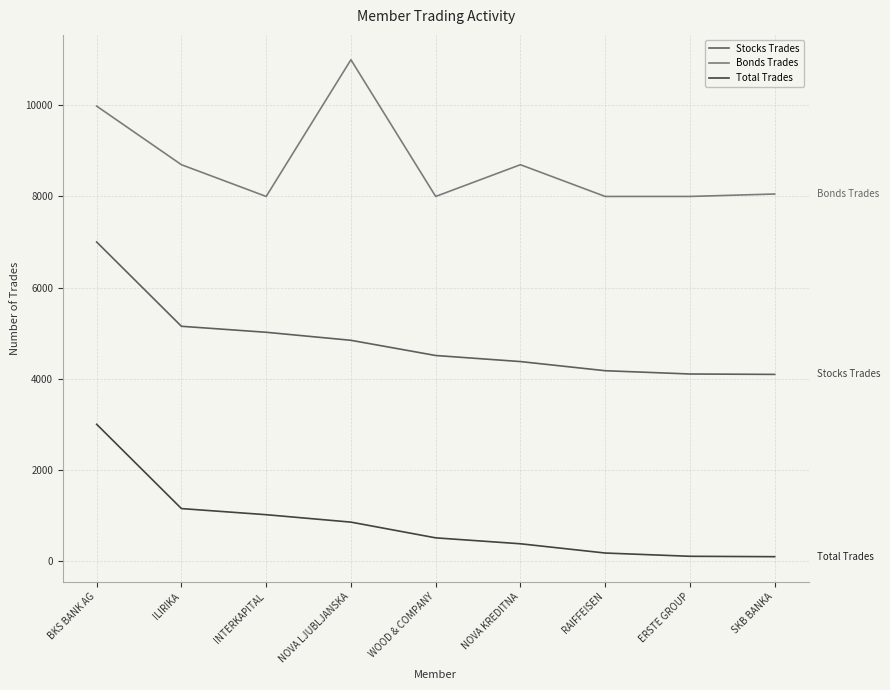

What is the greatest value displayed?

11000.0